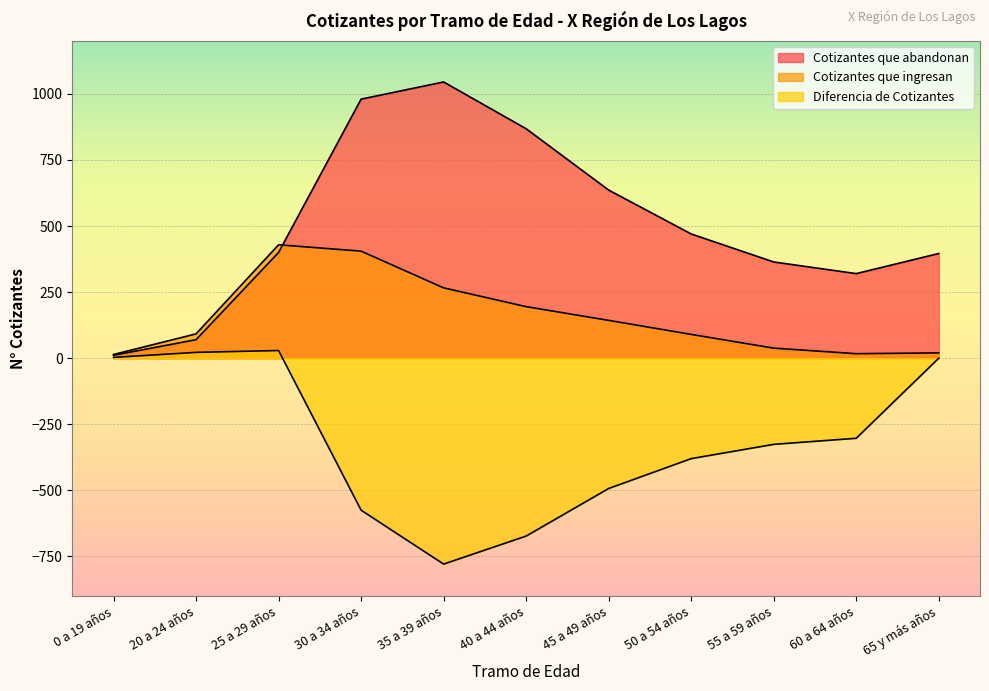

The value of Cotizantes que abandonan at 0 a 19 años is 18. True or false?

False